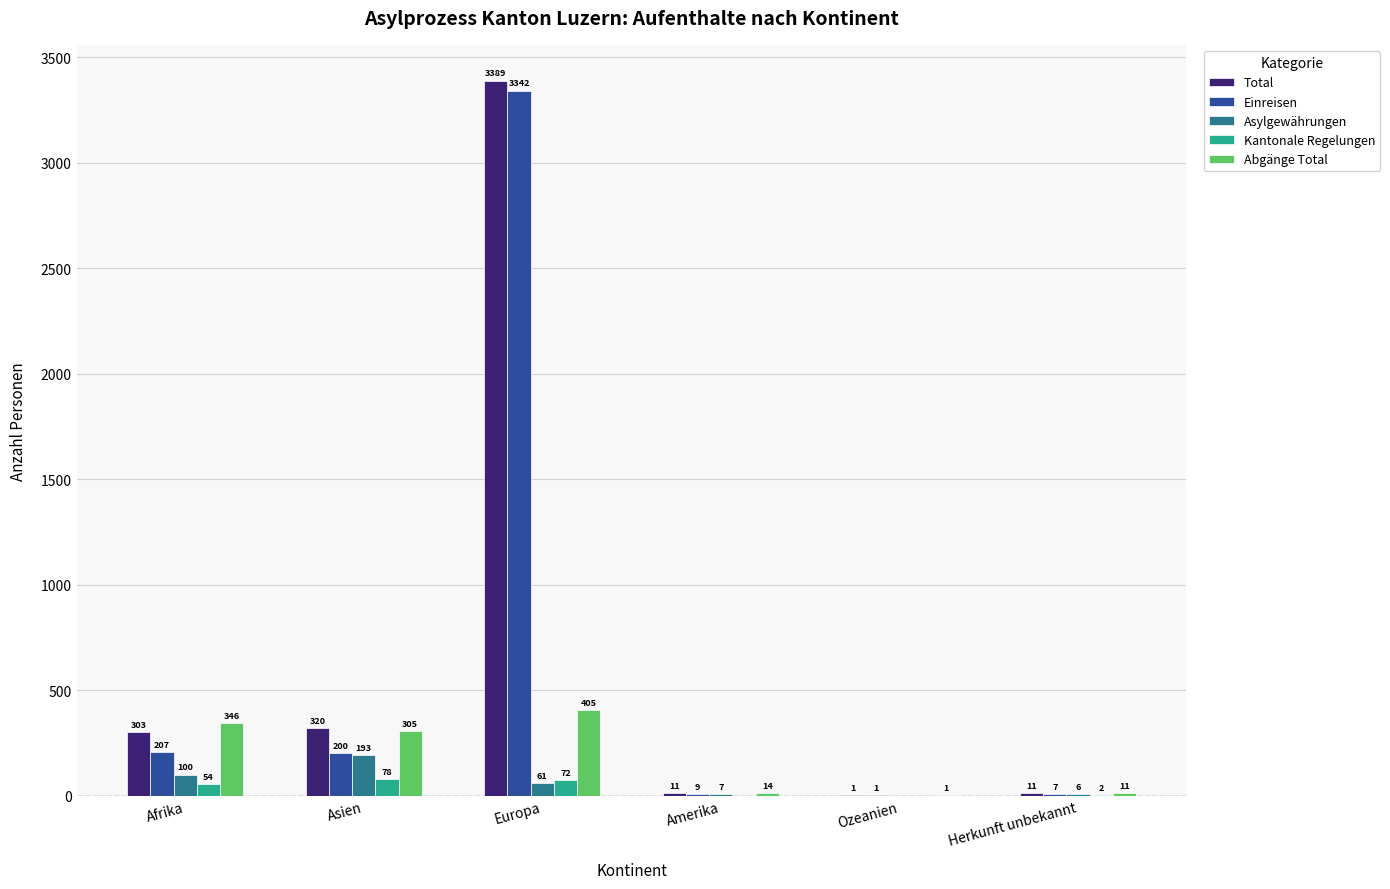

What are all the series names shown in the legend?

Total, Einreisen, Asylgewährungen, Kantonale Regelungen, Abgänge Total